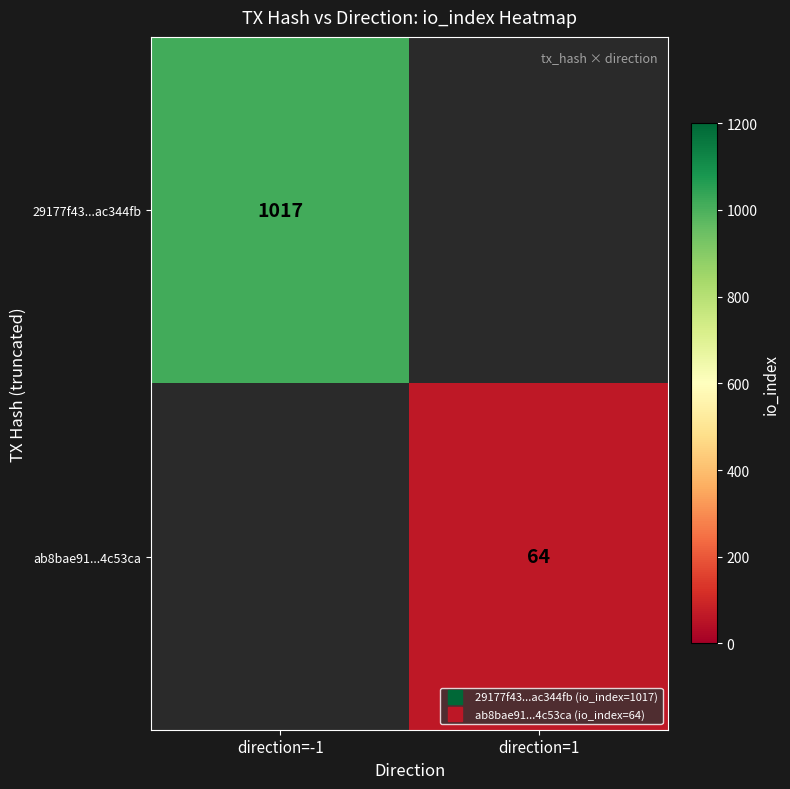

The ab8bae91...4c53ca series shows 64.0 at direction=1. True or false?

True